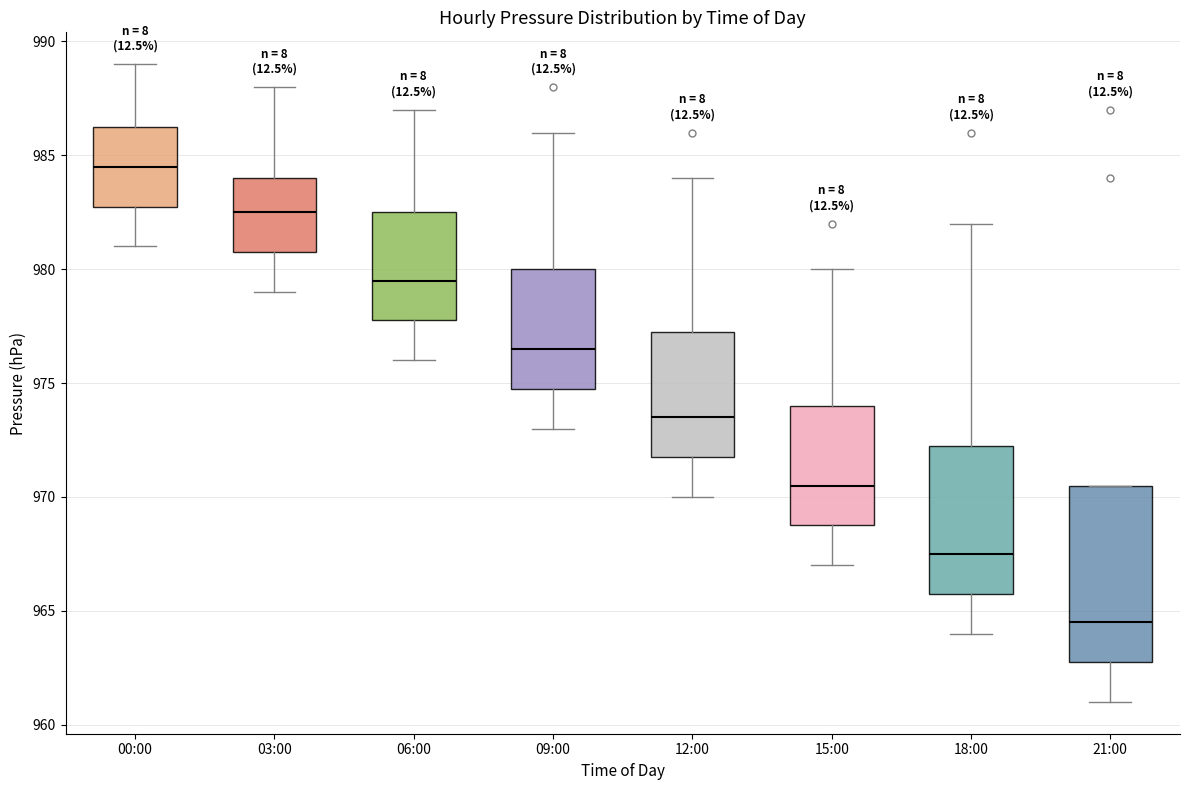

Reading left to right, transcribe this box plot: for each box, give where its median line is, the range the box spans, and where its two whiskers end, as read against the y-axis. The values are not printed on the chart, so give them approximately, as read against the axis.

00:00: median 984.5, box 983.0 to 986.5, whiskers 981.0 to 989.0
03:00: median 982.5, box 981.0 to 984.0, whiskers 979.0 to 988.0
06:00: median 979.5, box 978.0 to 982.5, whiskers 976.0 to 987.0
09:00: median 976.5, box 975.0 to 980.0, whiskers 973.0 to 986.0
12:00: median 973.5, box 972.0 to 977.5, whiskers 970.0 to 984.0
15:00: median 970.5, box 969.0 to 974.0, whiskers 967.0 to 980.0
18:00: median 967.5, box 966.0 to 972.5, whiskers 964.0 to 982.0
21:00: median 964.5, box 963.0 to 970.5, whiskers 961.0 to 970.5